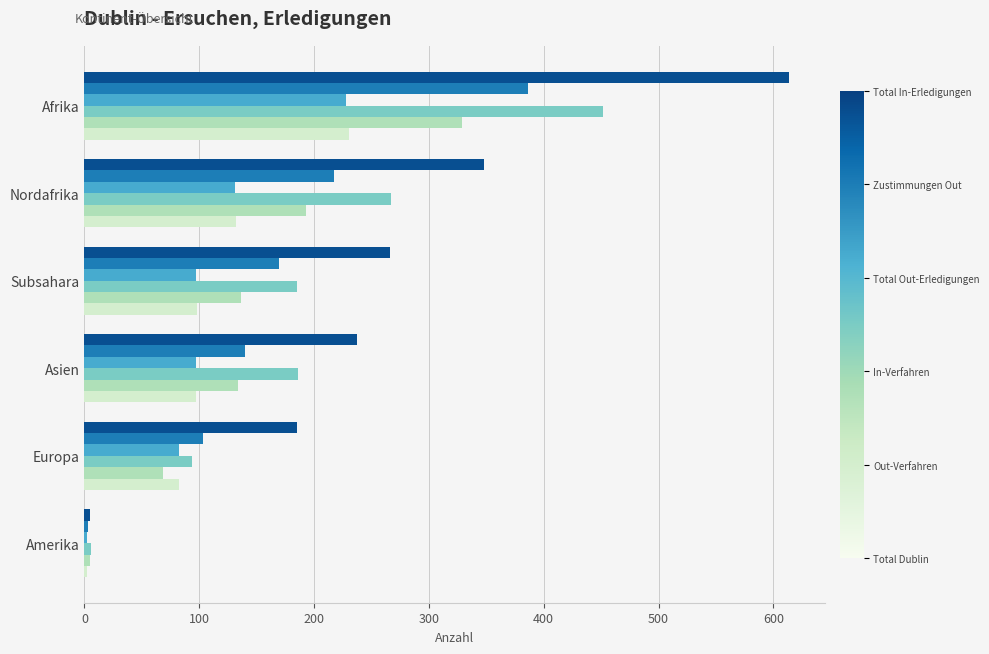

At which category is the sum across all series the highest?

Afrika